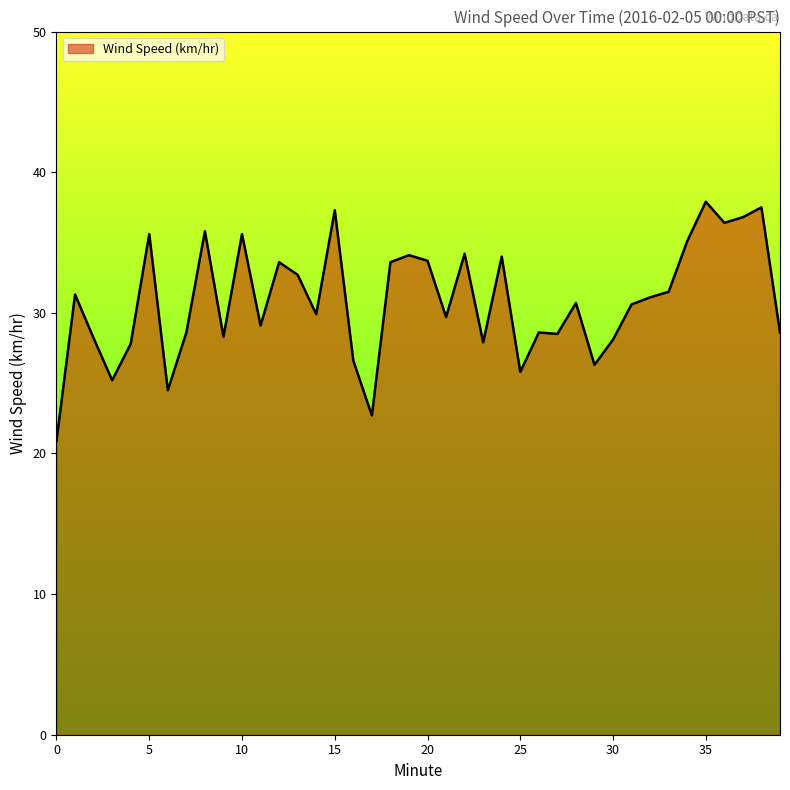

What is the minimum value shown in the chart?

20.9